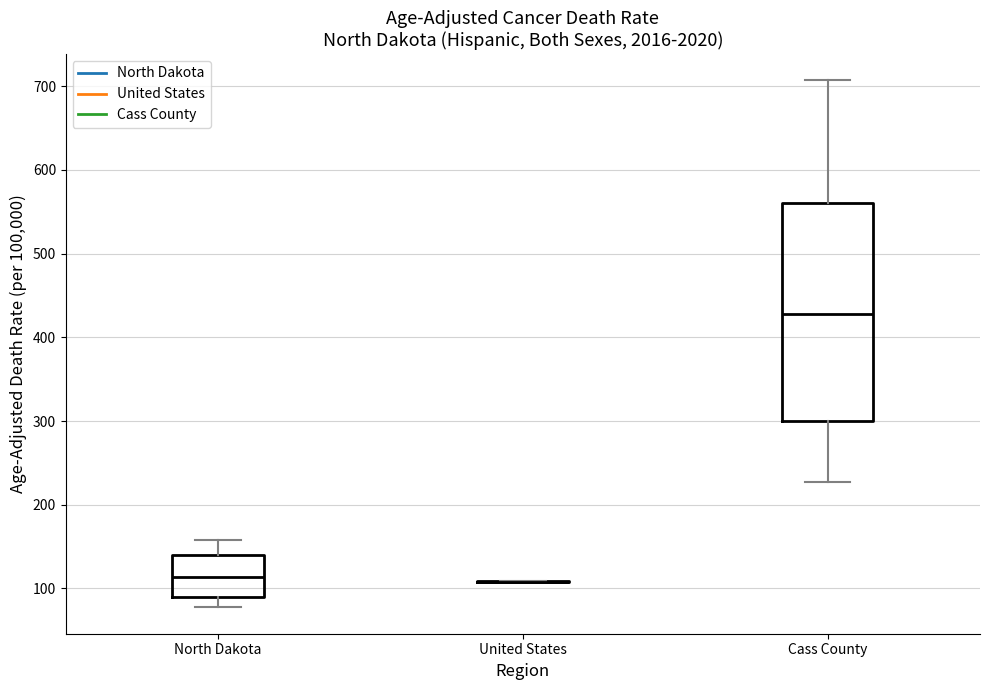

Reading left to right, read every box against the y-axis: the position of its median line, the range the box covers, and the ends of its whiskers. The values are not printed on the chart, so give them approximately, as read against the axis.

North Dakota: median 110, box 90 to 140, whiskers 80 to 160
United States: box collapsed to a line at 110, whiskers 110 to 110
Cass County: median 430, box 300 to 560, whiskers 230 to 710